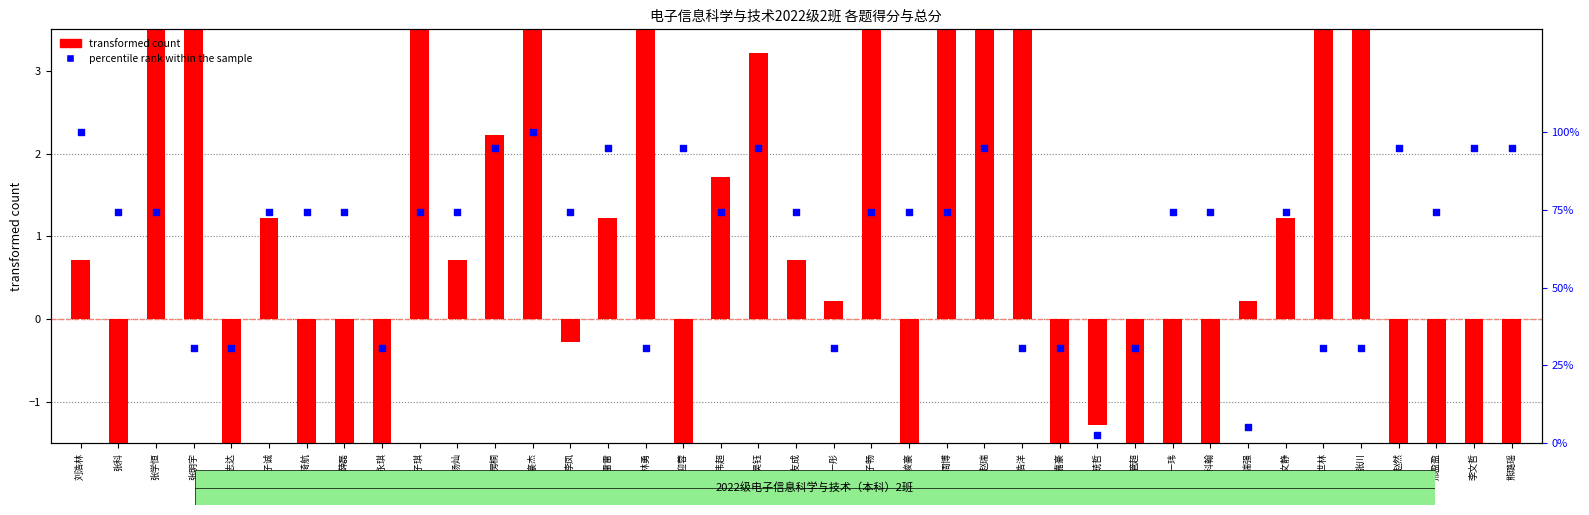

Which series has the largest total across all categories?

percentile rank within the sample